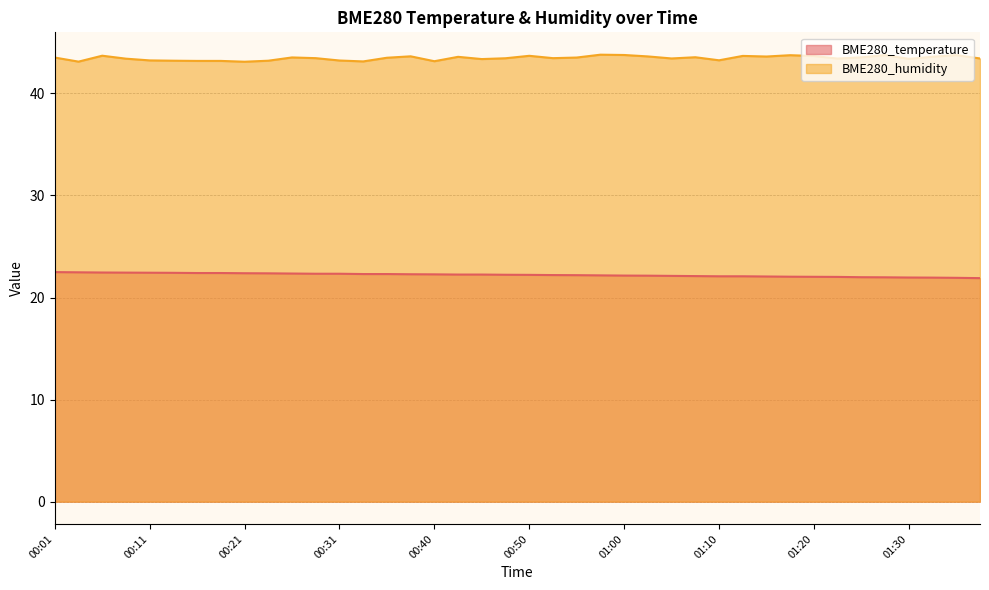

What is the spread (max minus min) of values at 00:45?

21.1